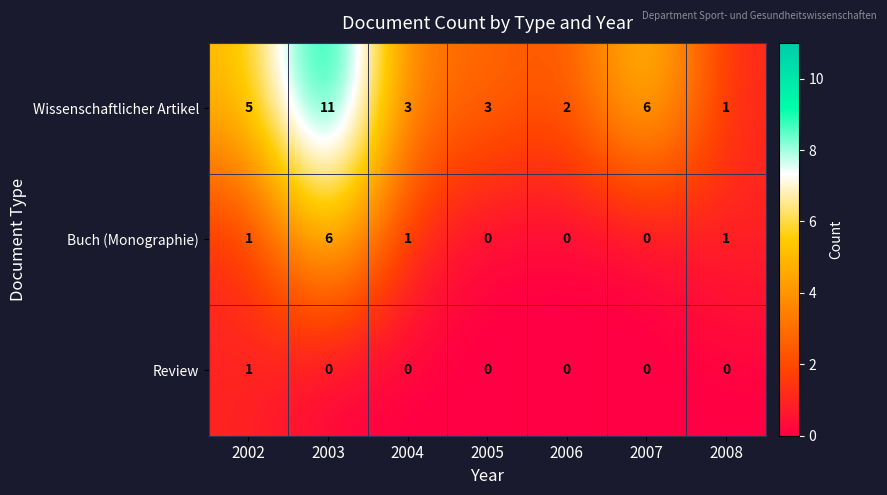

What is the approximate value of Wissenschaftlicher Artikel at 2002, to the nearest 5?

5